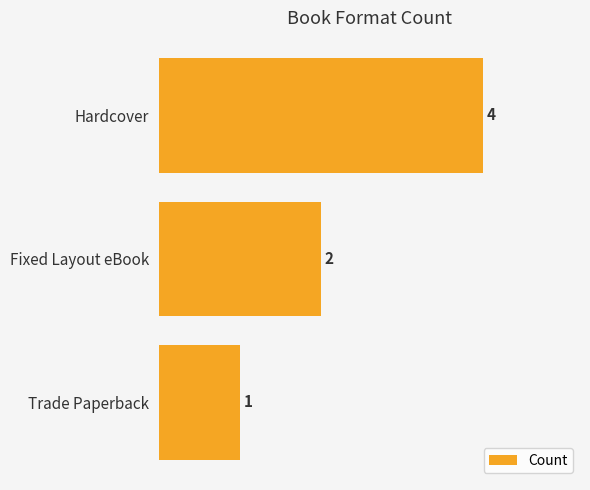

How many data points does each series have?

3